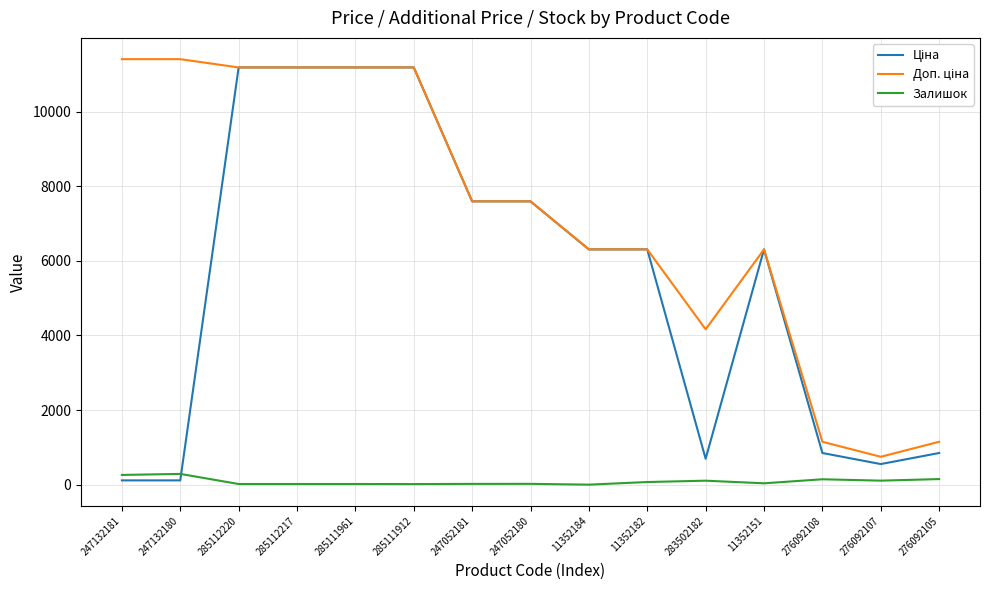

Is it true that Доп. ціна equals 9043.5 at 11352151?

False